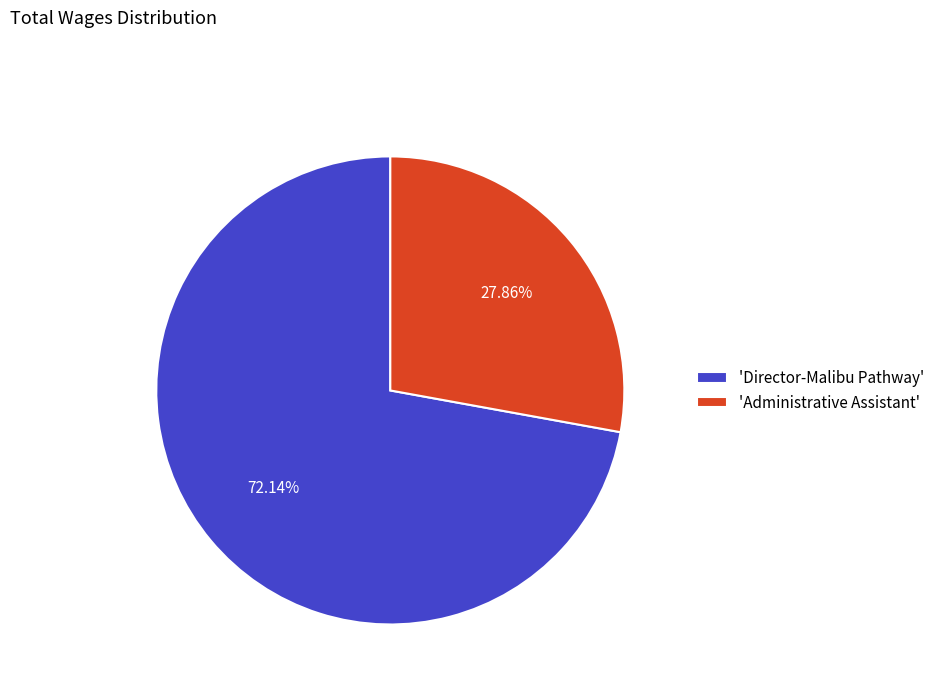

Between 'Director-Malibu Pathway' and 'Administrative Assistant', which is larger?

'Director-Malibu Pathway'